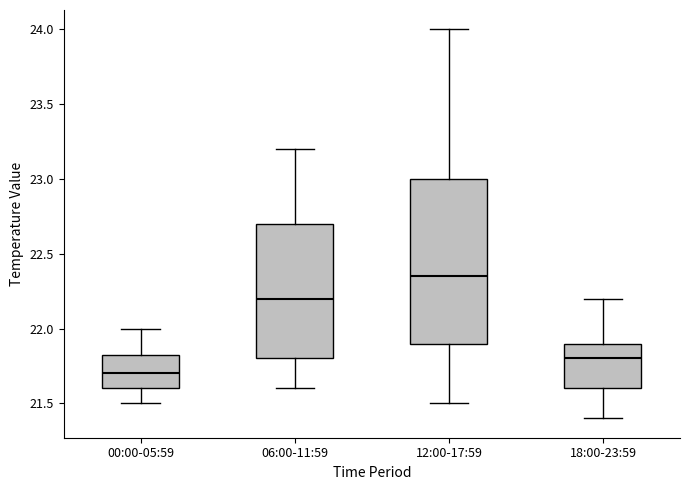

Which box's median line is the lowest?

00:00-05:59